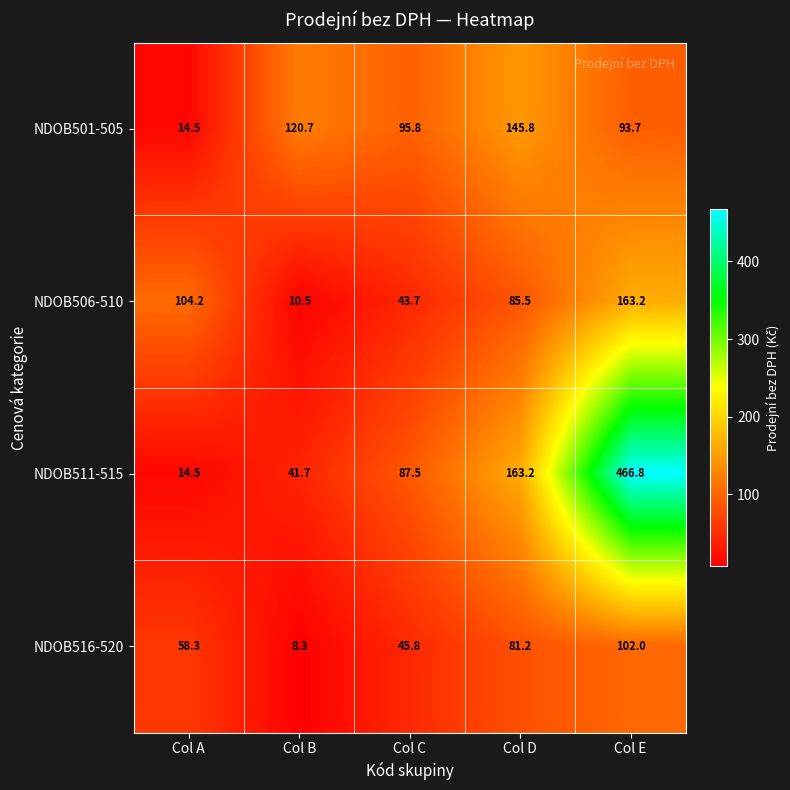

What is the sum of the NDOB516-520 values at Col B and Col C?

54.1